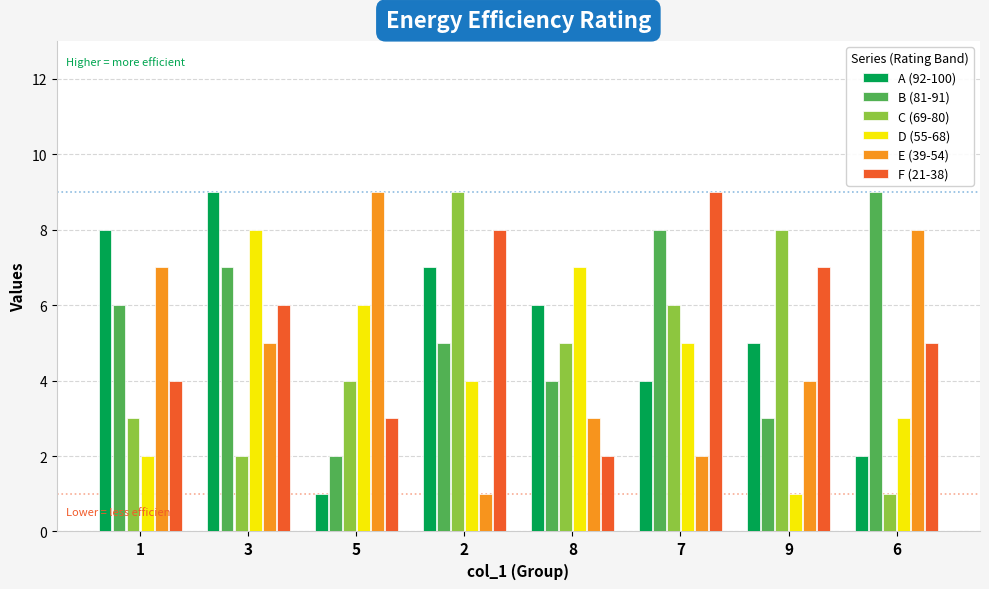

Rank the series at 2 from highest to lowest value.

C (69-80), F (21-38), A (92-100), B (81-91), D (55-68), E (39-54)